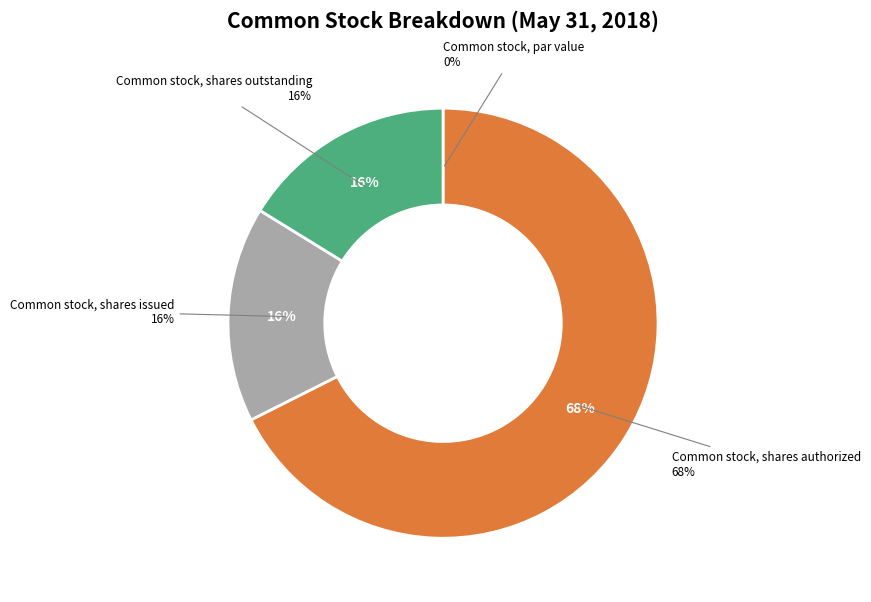

Rank the categories by value from lowest to highest.

Common stock, par value, Common stock, shares issued, Common stock, shares outstanding, Common stock, shares authorized